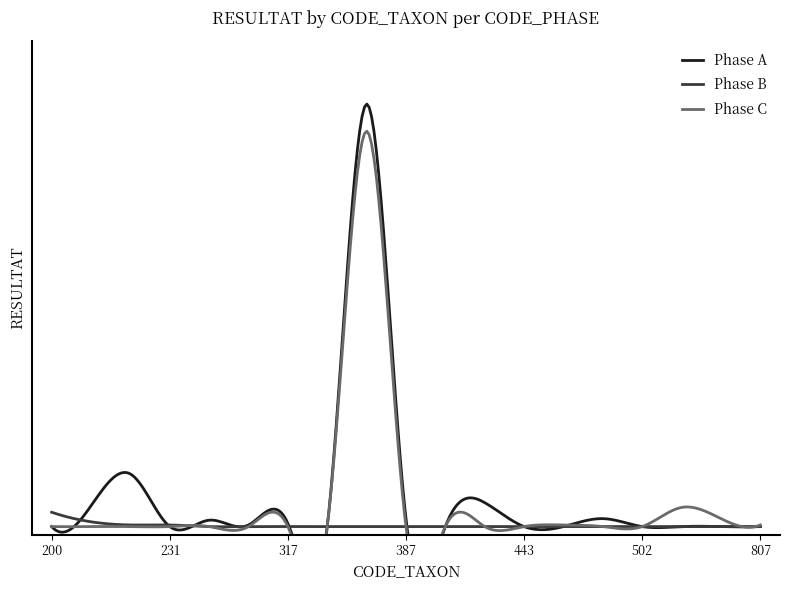

What is the highest value of the Phase C series?

248